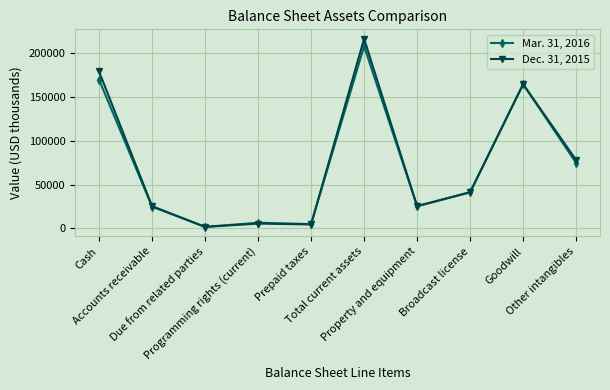

Is the value of Dec. 31, 2015 at Programming rights (current) greater than the value of Mar. 31, 2016 at Cash?

No